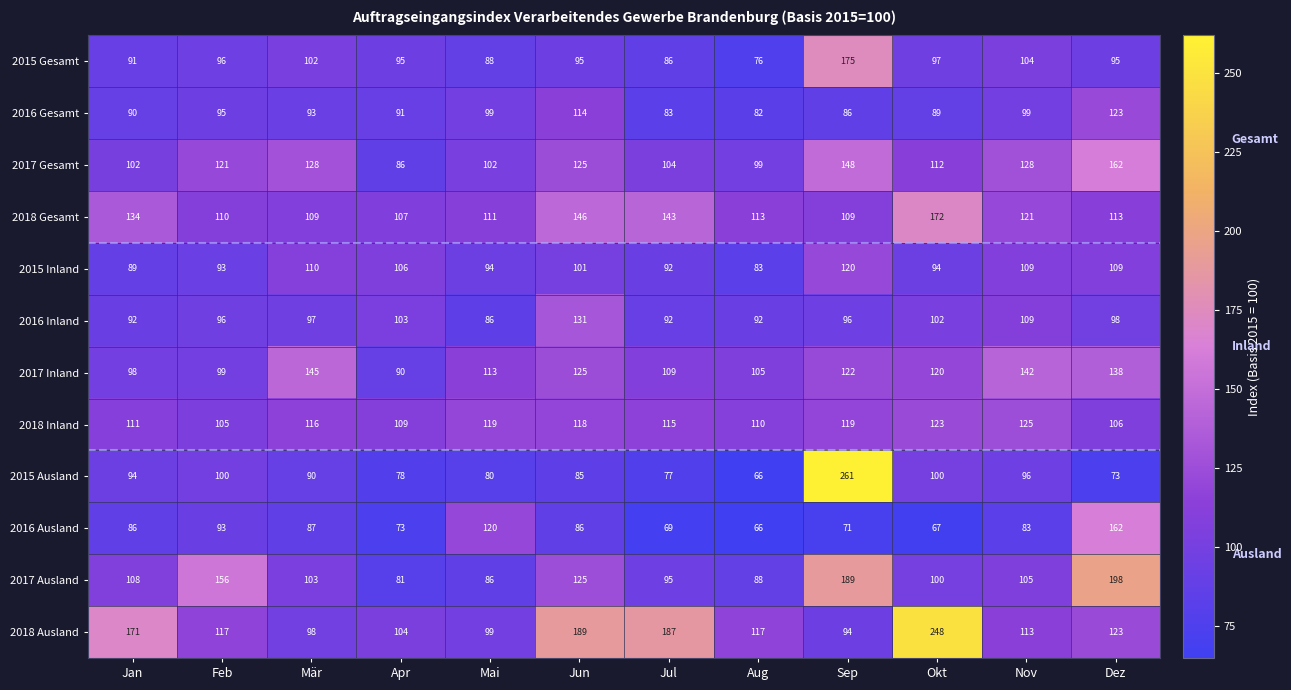

Which series has the largest total across all categories?

2018 Ausland